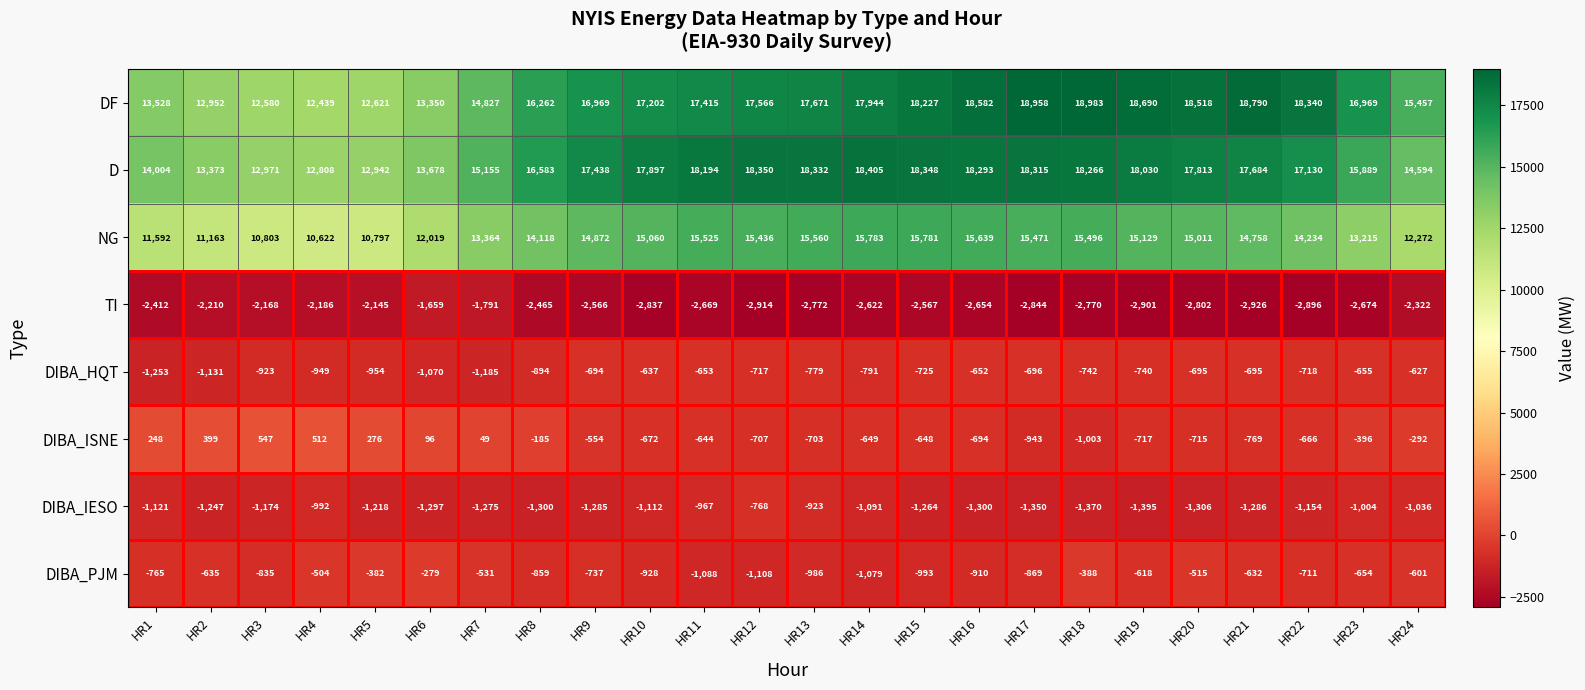

Is it true that DIBA_HQT equals -696 at HR17?

True